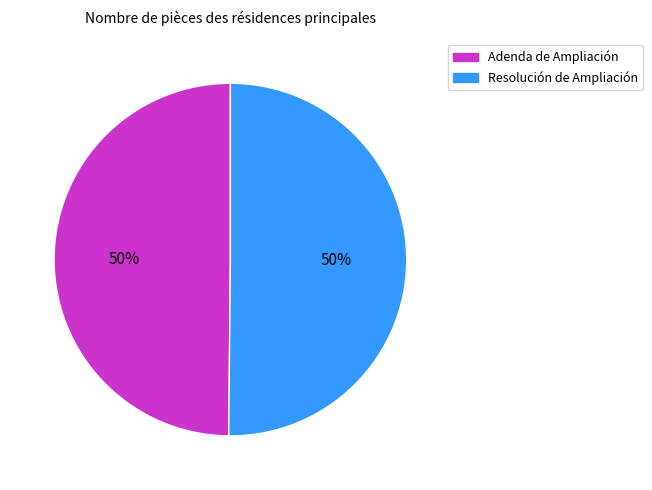

Combined, do Resolución de Ampliación and Adenda de Ampliación account for over 50%?

Yes